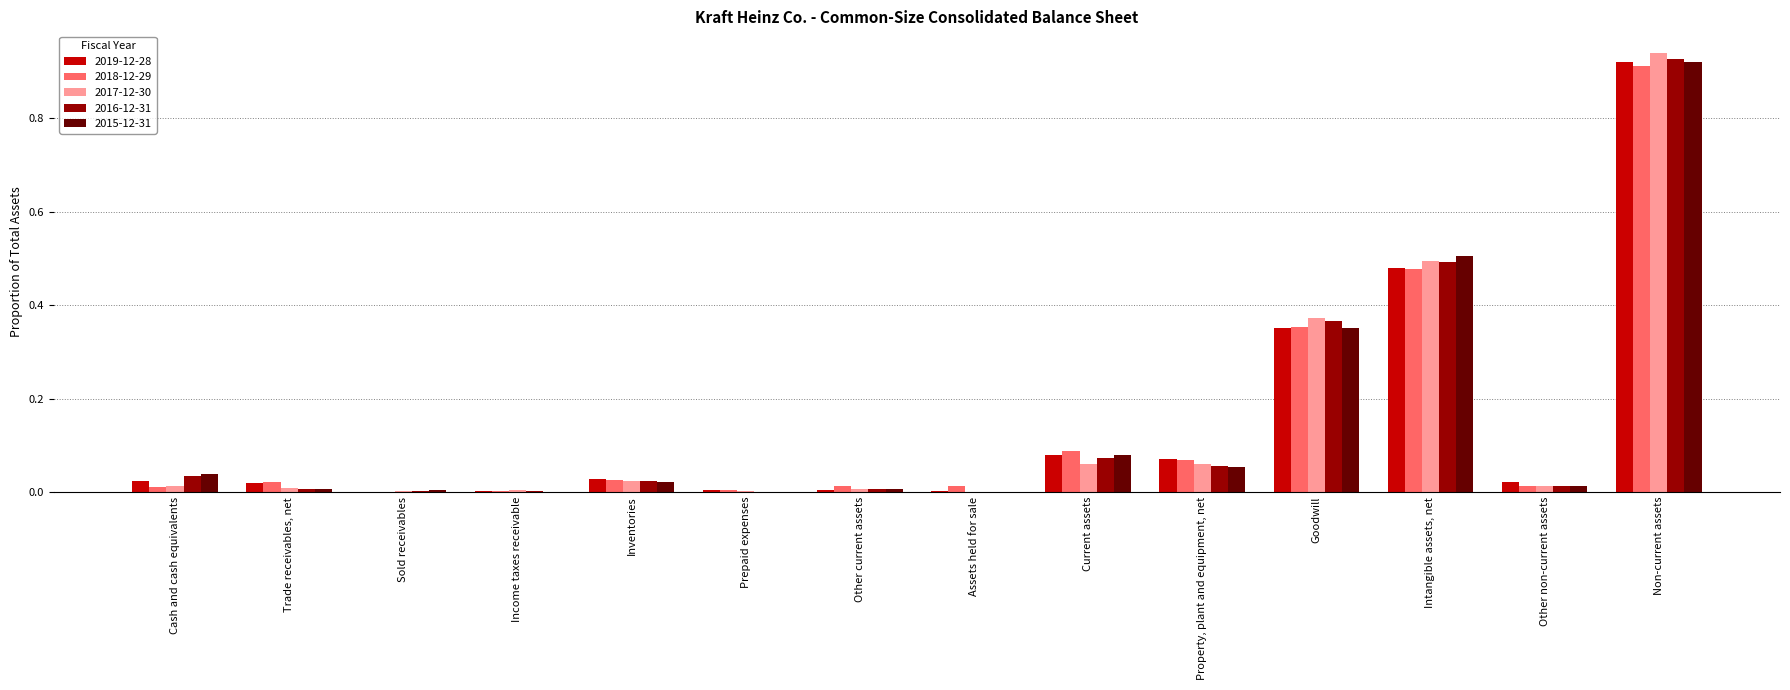

Which category has the highest value in the 2018-12-29 series?

Non-current assets